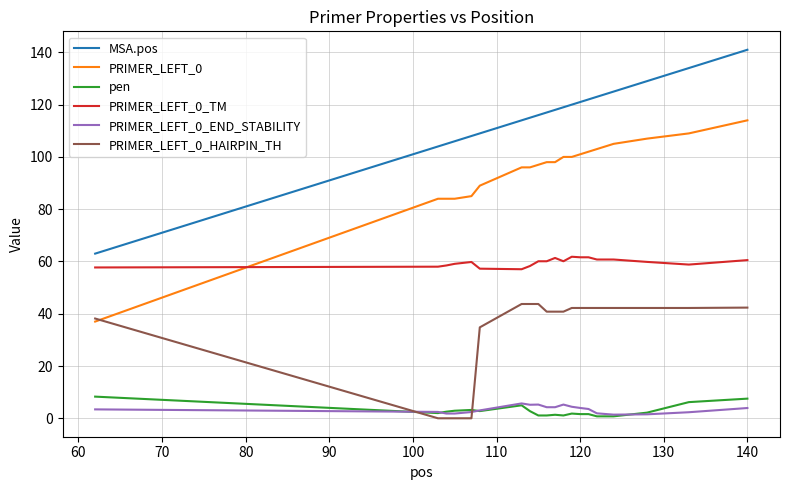

Which series has the largest total across all categories?

MSA.pos